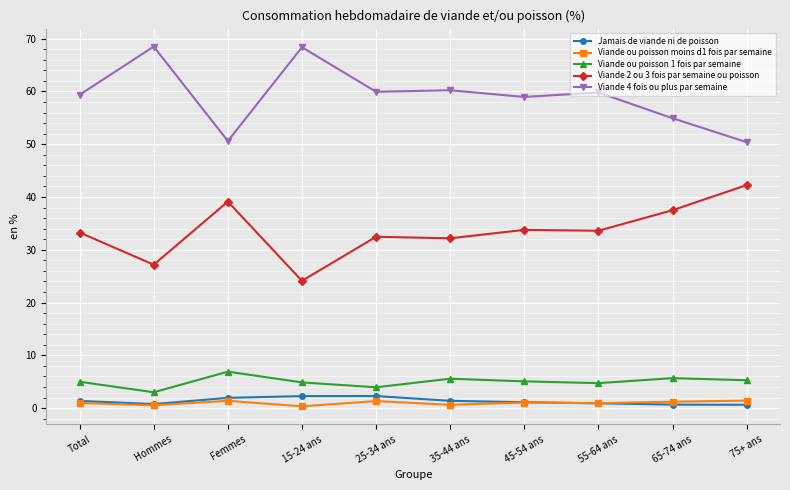

Where is the first local maximum for Viande ou poisson moins d1 fois par semaine?

Femmes